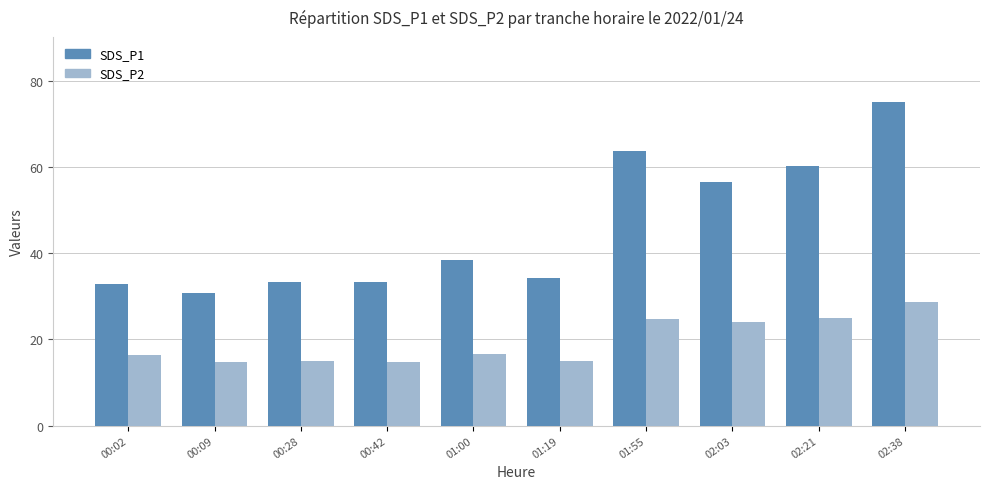

What is the greatest value displayed?

75.1